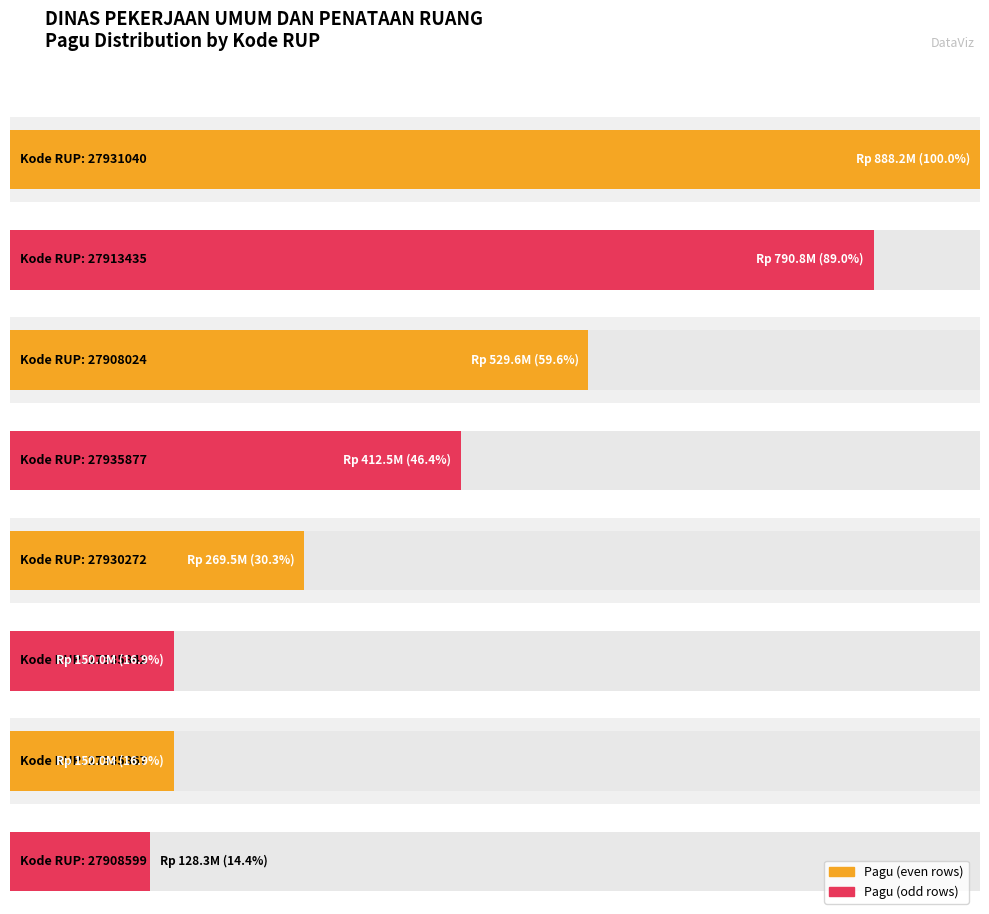

What is the difference between the Pagu values at 27935842 and 27935877?

262500000